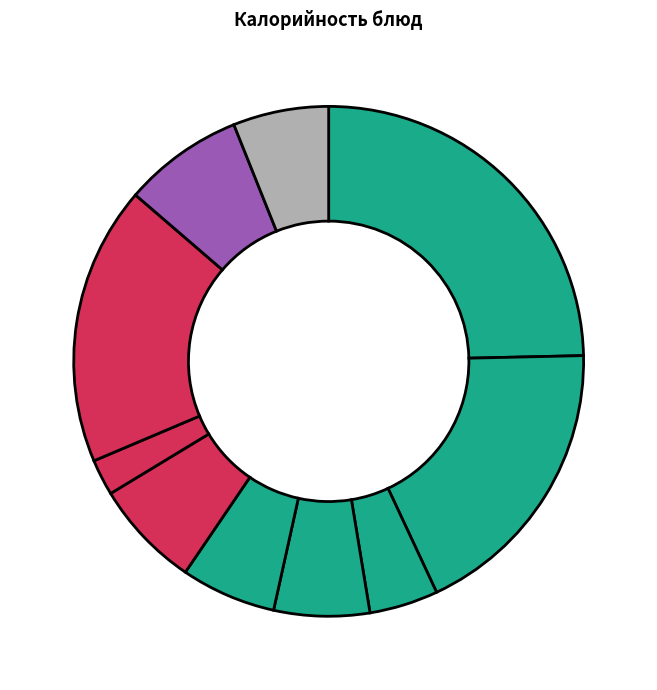

How many slices are in this pie chart?

10